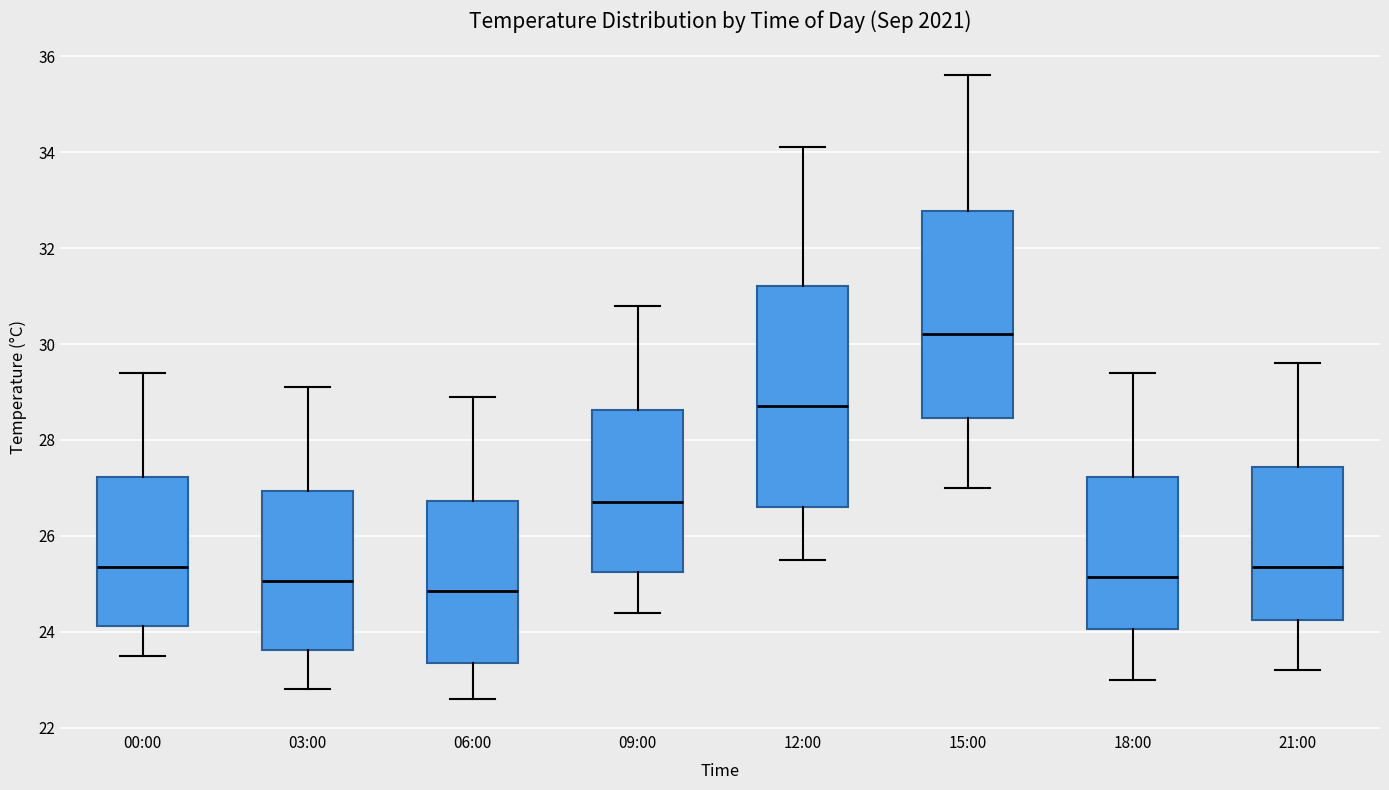

Reading left to right, transcribe this box plot: for each box, give where its median line is, the range the box spans, and where its two whiskers end, as read against the y-axis. The values are not printed on the chart, so give them approximately, as read against the axis.

00:00: median 25.4, box 24.2 to 27.2, whiskers 23.6 to 29.4
03:00: median 25.0, box 23.6 to 27.0, whiskers 22.8 to 29.2
06:00: median 24.8, box 23.4 to 26.8, whiskers 22.6 to 29.0
09:00: median 26.8, box 25.2 to 28.6, whiskers 24.4 to 30.8
12:00: median 28.8, box 26.6 to 31.2, whiskers 25.6 to 34.2
15:00: median 30.2, box 28.4 to 32.8, whiskers 27.0 to 35.6
18:00: median 25.2, box 24.0 to 27.2, whiskers 23.0 to 29.4
21:00: median 25.4, box 24.2 to 27.4, whiskers 23.2 to 29.6